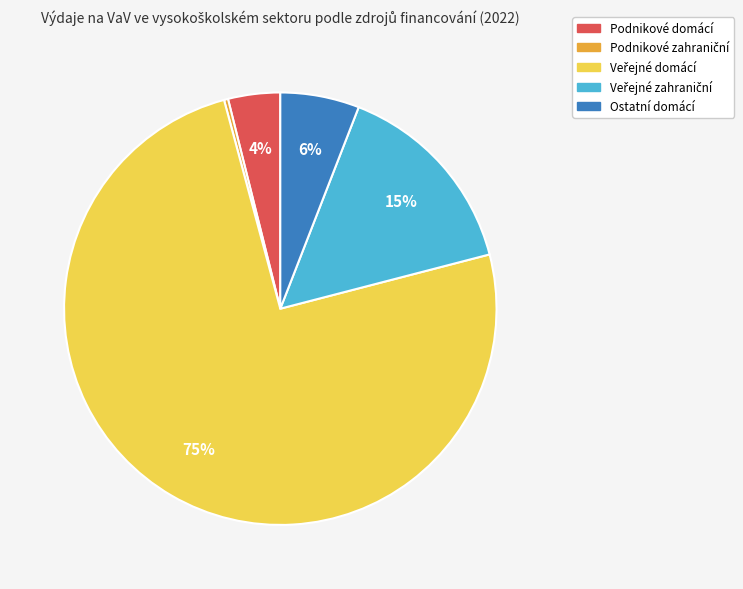

How many segments does this pie chart have?

5